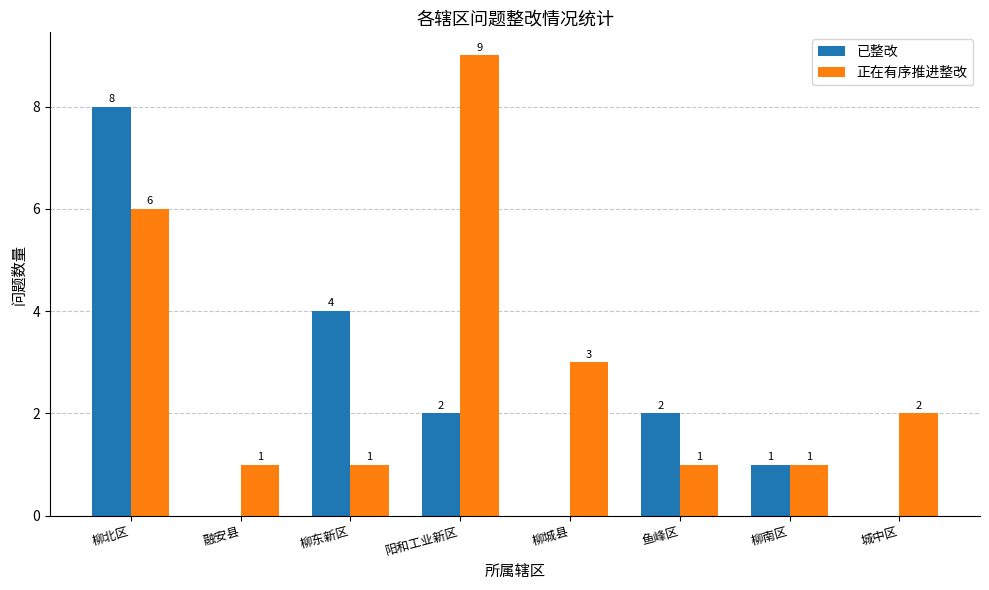

Is it true that 已整改 equals 2 at 鱼峰区?

True